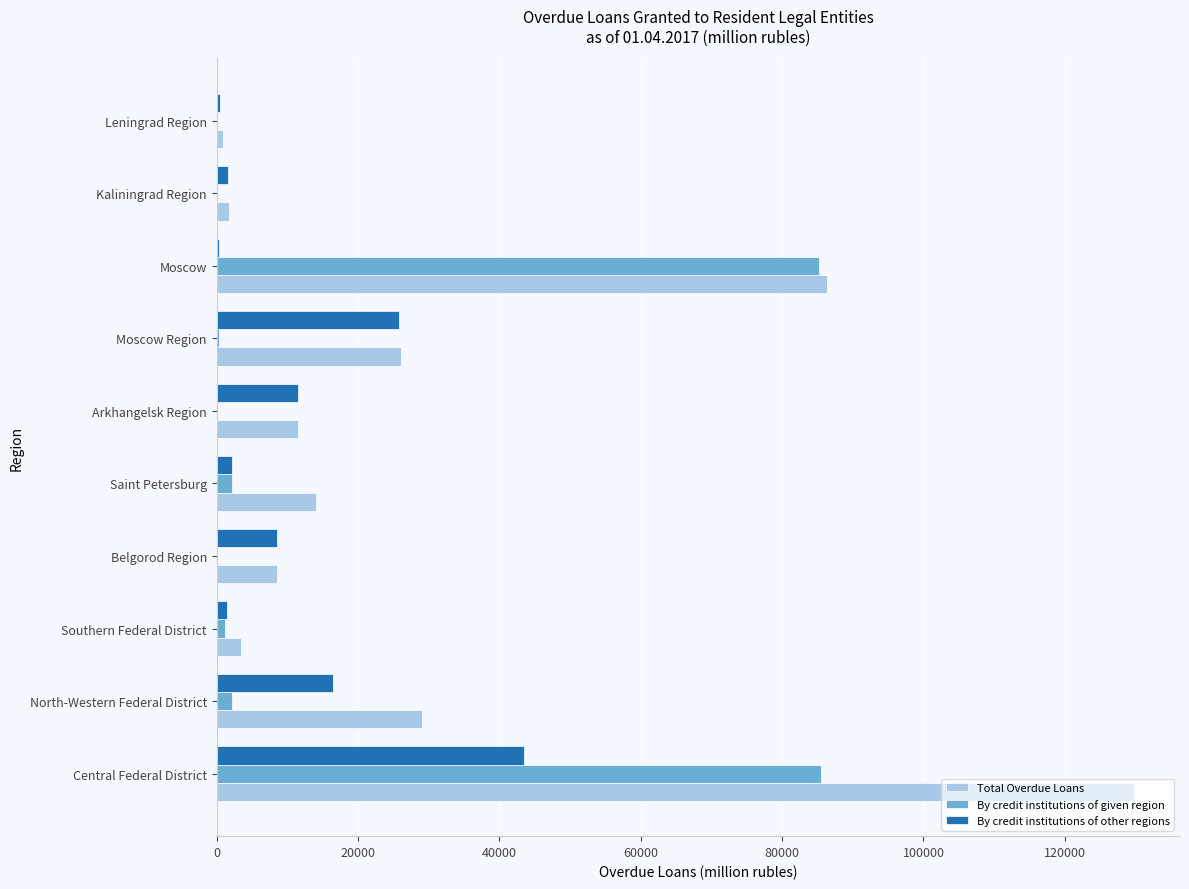

Which series changed the most between North-Western Federal District and Moscow?

By credit institutions of given region